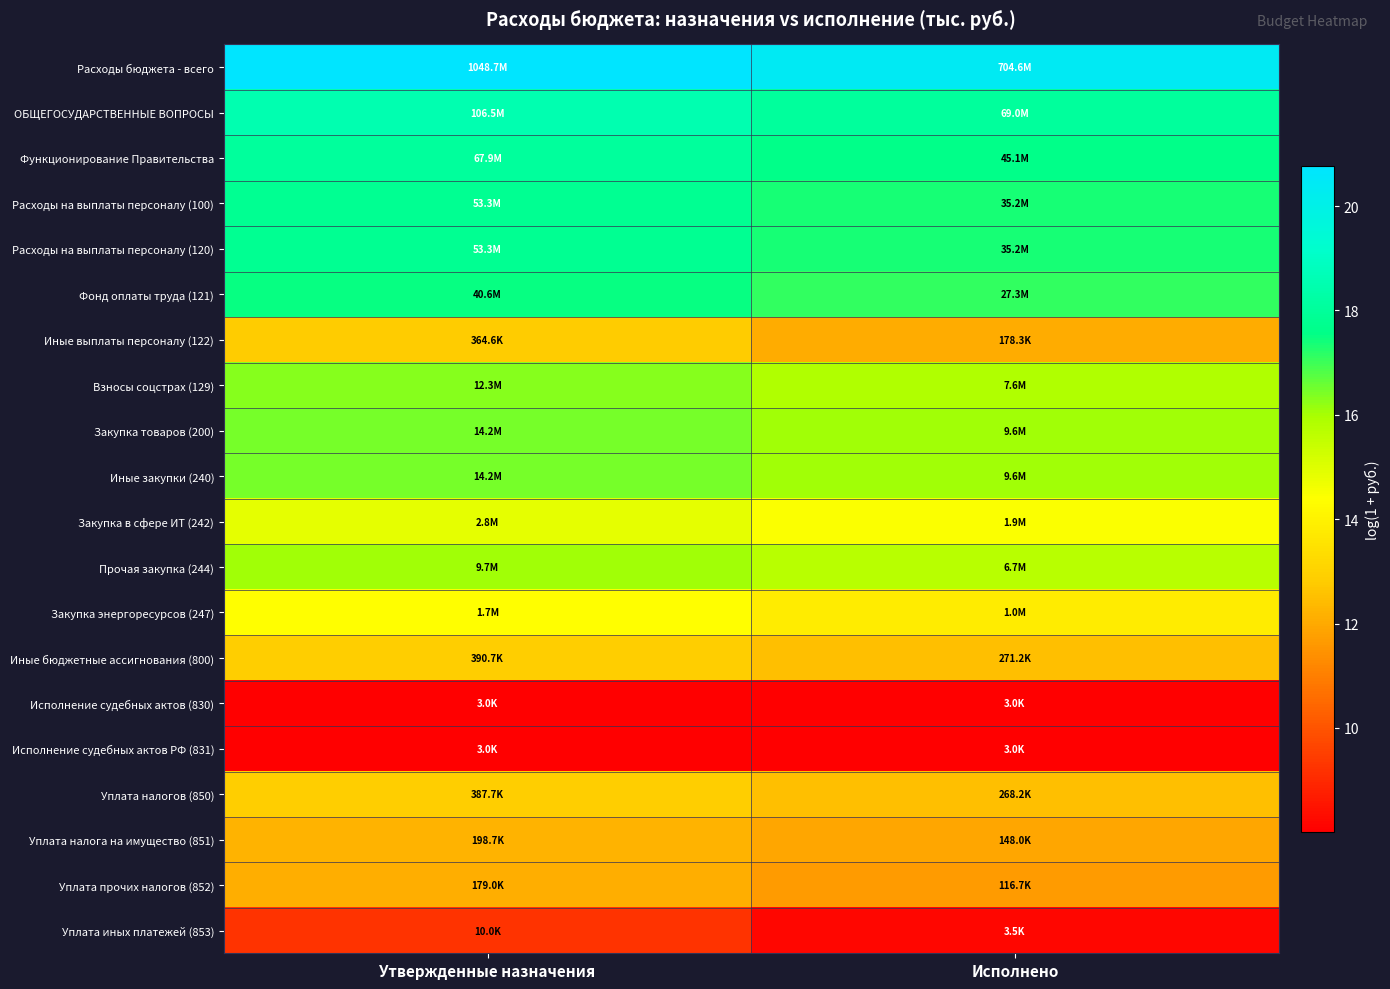

What is the spread (max minus min) of values at Исполнено?

12.4